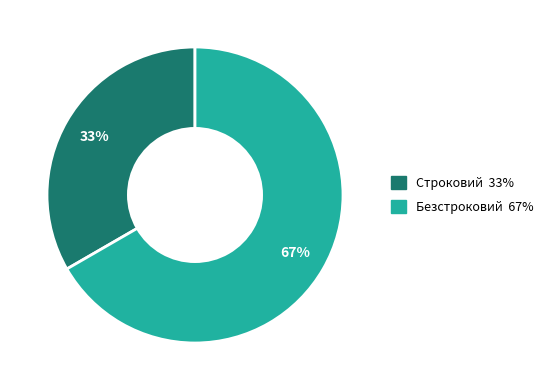

How many slices are in this pie chart?

2